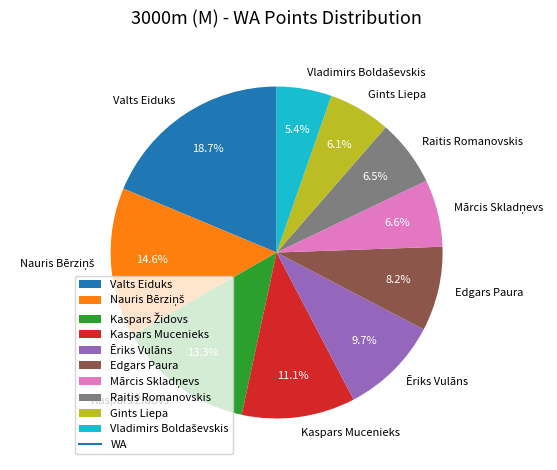

What is the largest slice in the pie chart?

Valts Eiduks